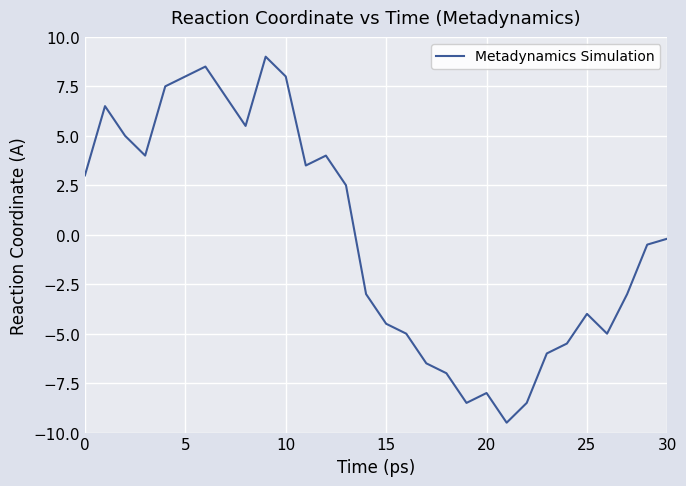

What is the smallest value displayed?

-9.5